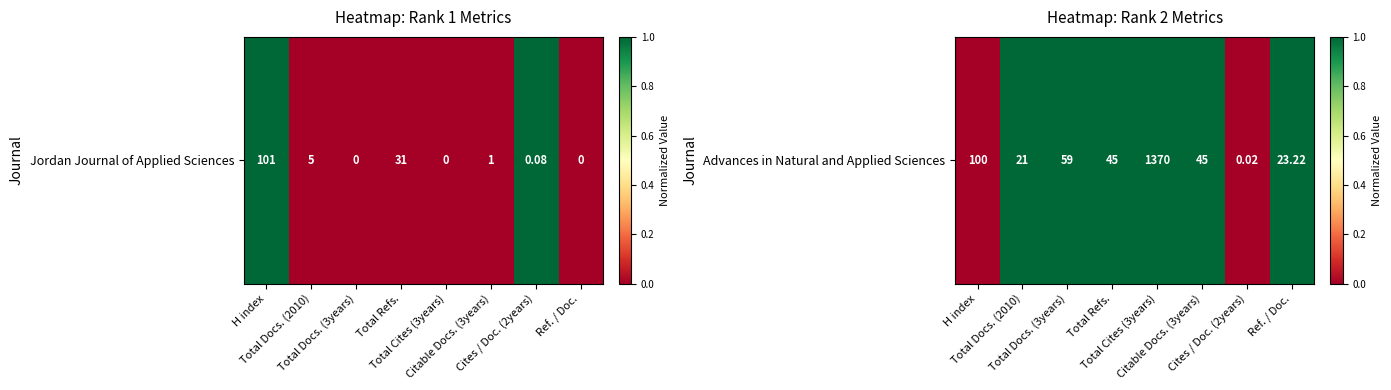

Between Total Docs. (2010) and H index, which is larger?

Total Docs. (2010)